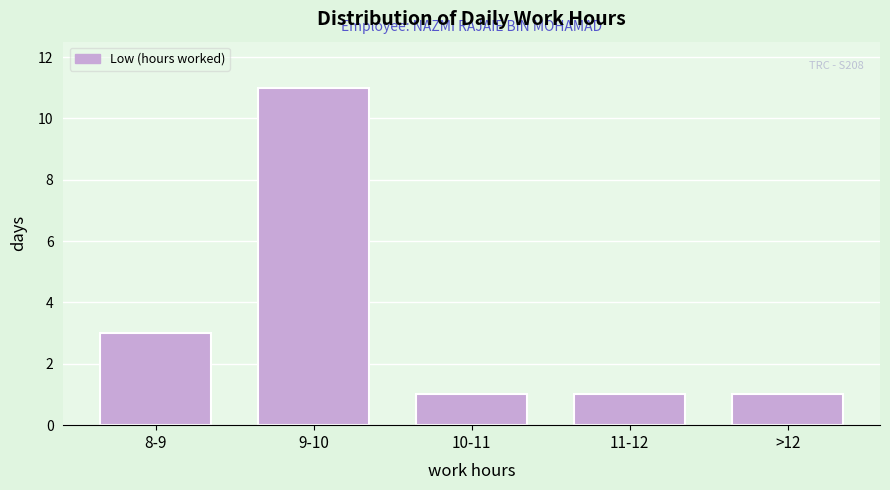

Reading left to right, extract all data points from this chart.

8-9=3	9-10=11	10-11=1	11-12=1	>12=1